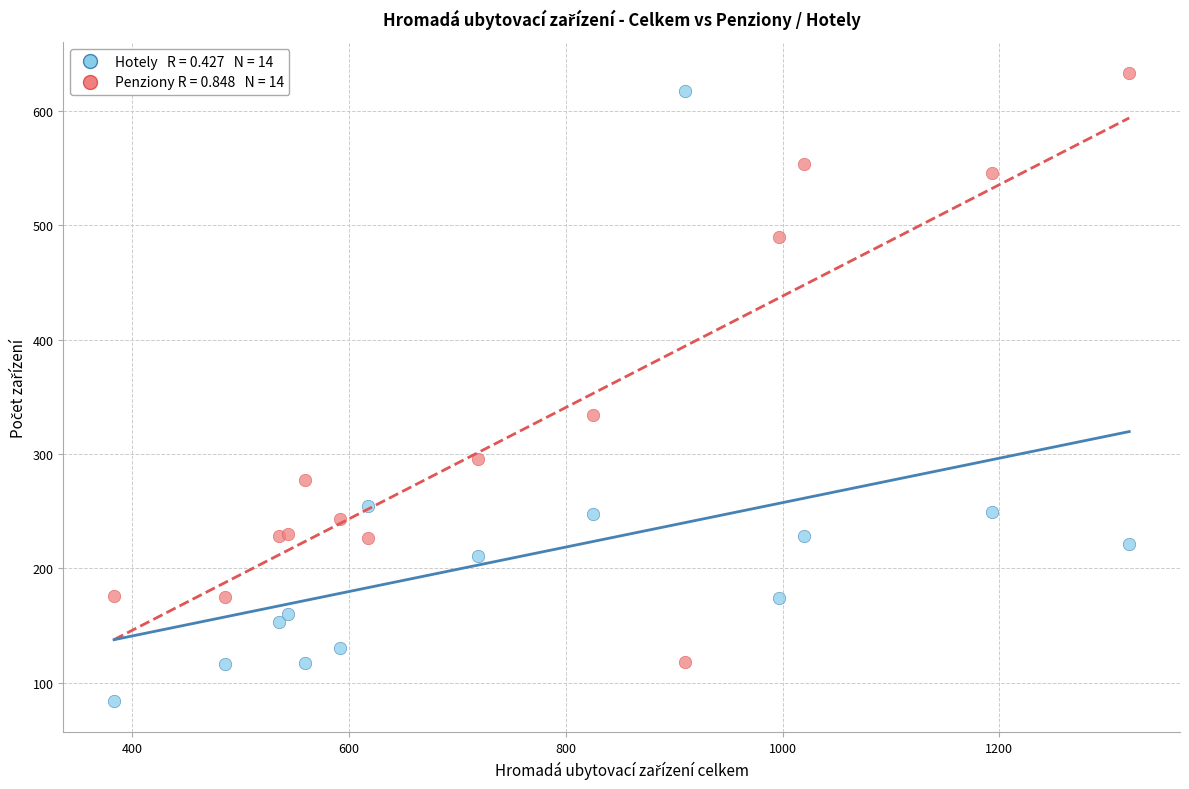

Across all series, what Y value is closest to 358?

334